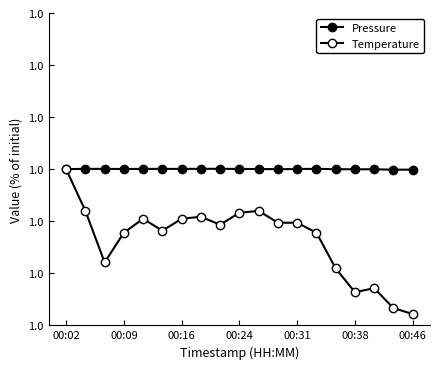

What is the value of the Pressure point at the 13th from the left?

1.0